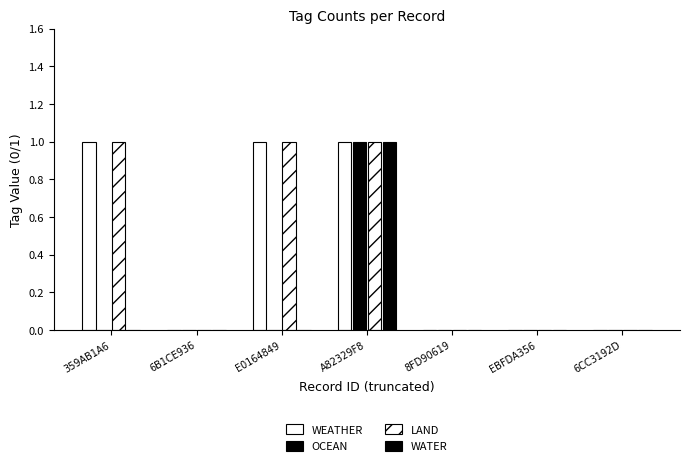

How many series are shown in this chart?

4